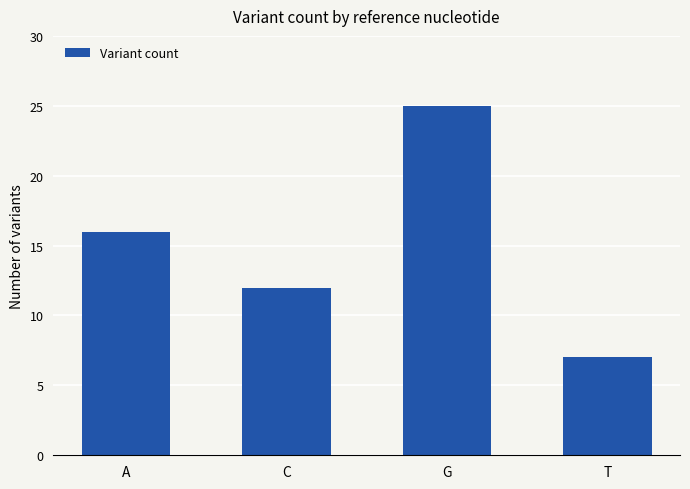

What value does the data have at C, to the nearest 5?

10